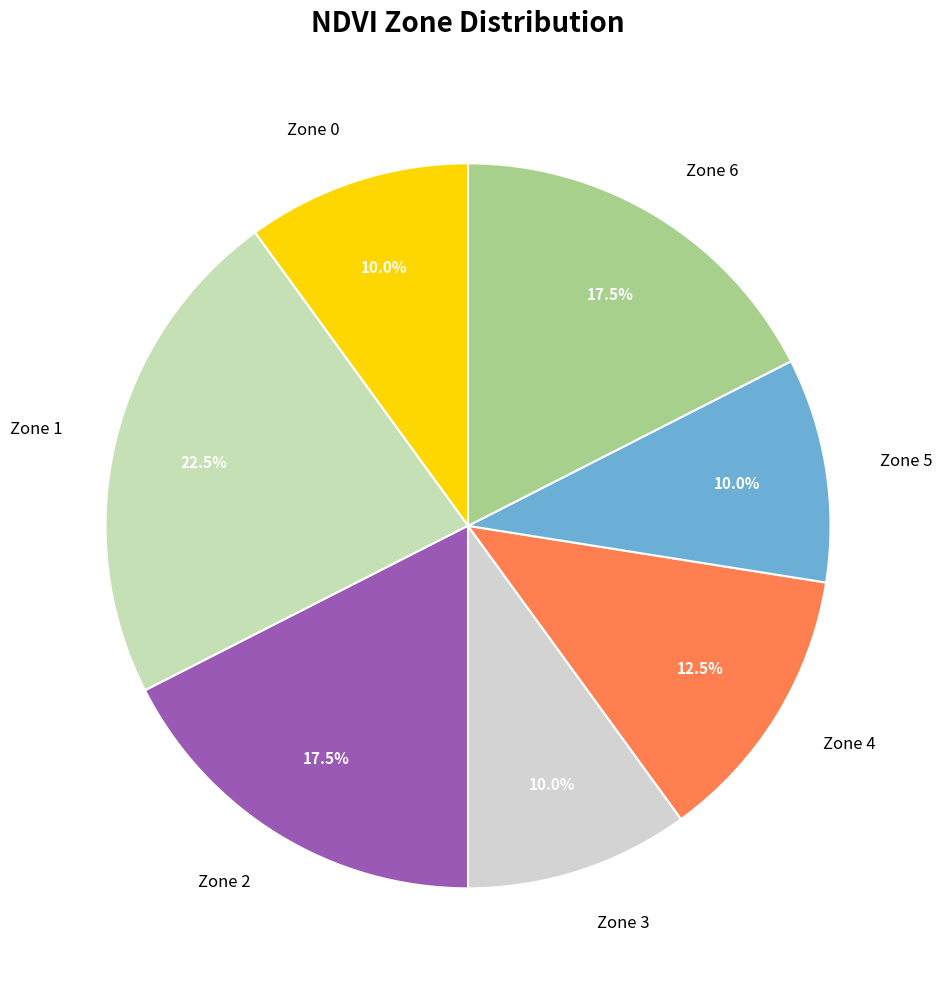

Count the number of slices in the pie.

7